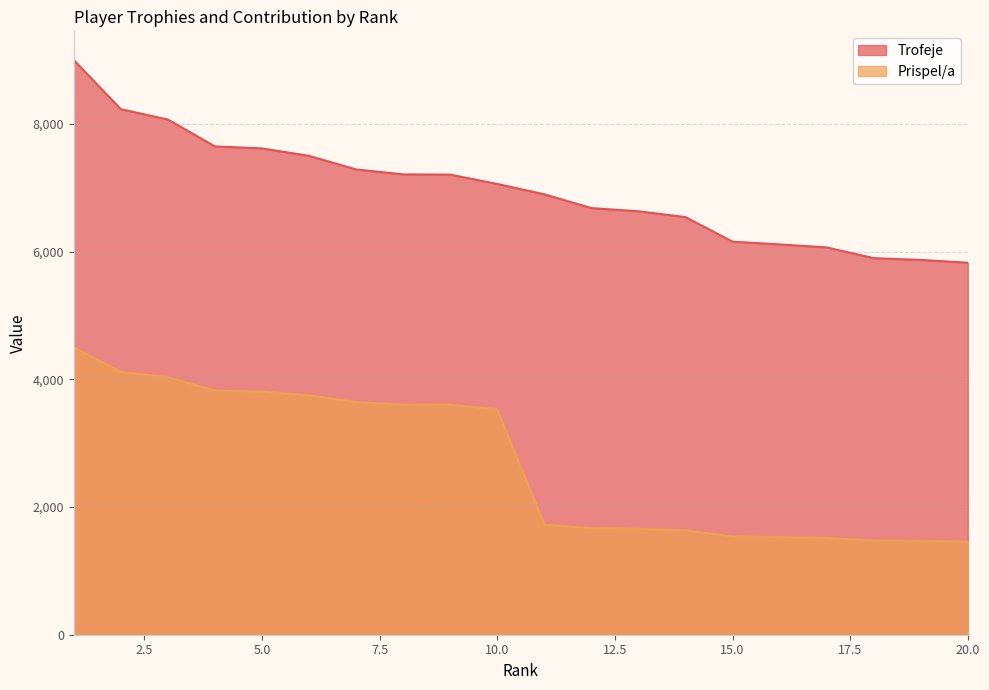

Which has a higher value, 15 or 5?

5